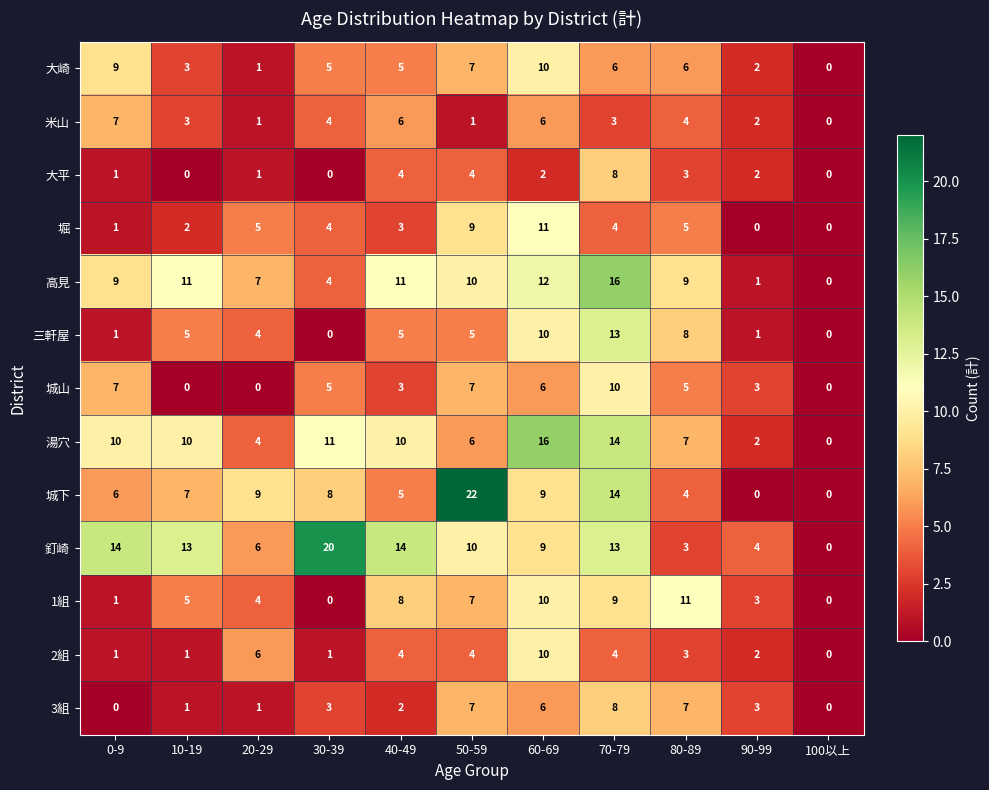

Where does the 米山 series first go above 3?

0-9